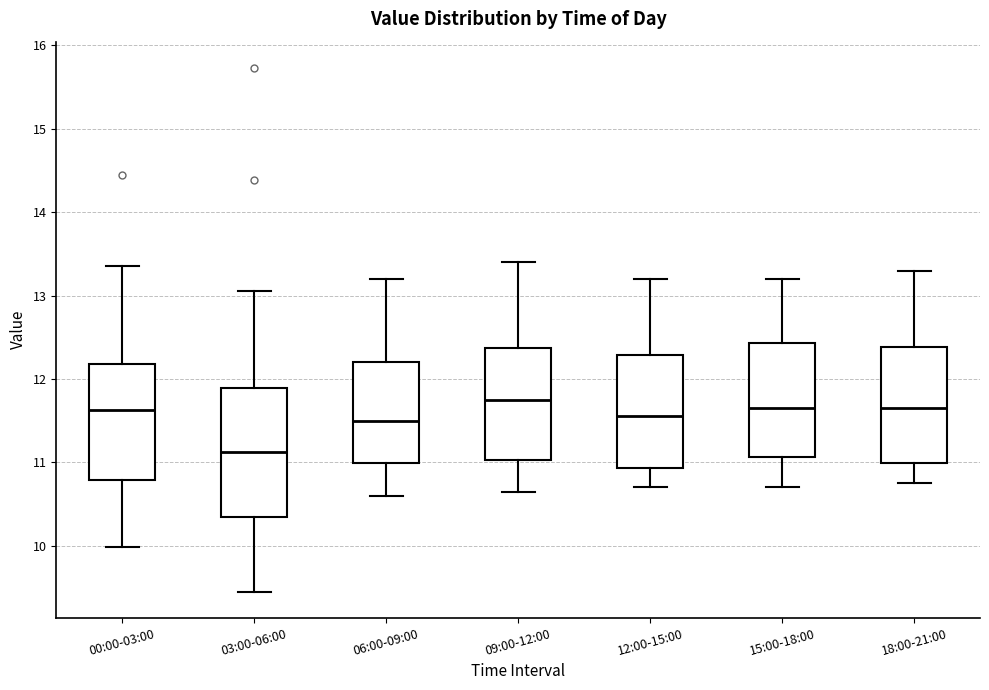

Reading left to right, transcribe this box plot: for each box, give where its median line is, the range the box spans, and where its two whiskers end, as read against the y-axis. The values are not printed on the chart, so give them approximately, as read against the axis.

00:00-03:00: median 11.6, box 10.8 to 12.2, whiskers 10.0 to 13.4
03:00-06:00: median 11.1, box 10.3 to 11.9, whiskers 9.5 to 13.1
06:00-09:00: median 11.5, box 11.0 to 12.2, whiskers 10.6 to 13.2
09:00-12:00: median 11.8, box 11.0 to 12.4, whiskers 10.7 to 13.4
12:00-15:00: median 11.6, box 10.9 to 12.3, whiskers 10.7 to 13.2
15:00-18:00: median 11.7, box 11.1 to 12.4, whiskers 10.7 to 13.2
18:00-21:00: median 11.7, box 11.0 to 12.4, whiskers 10.8 to 13.3